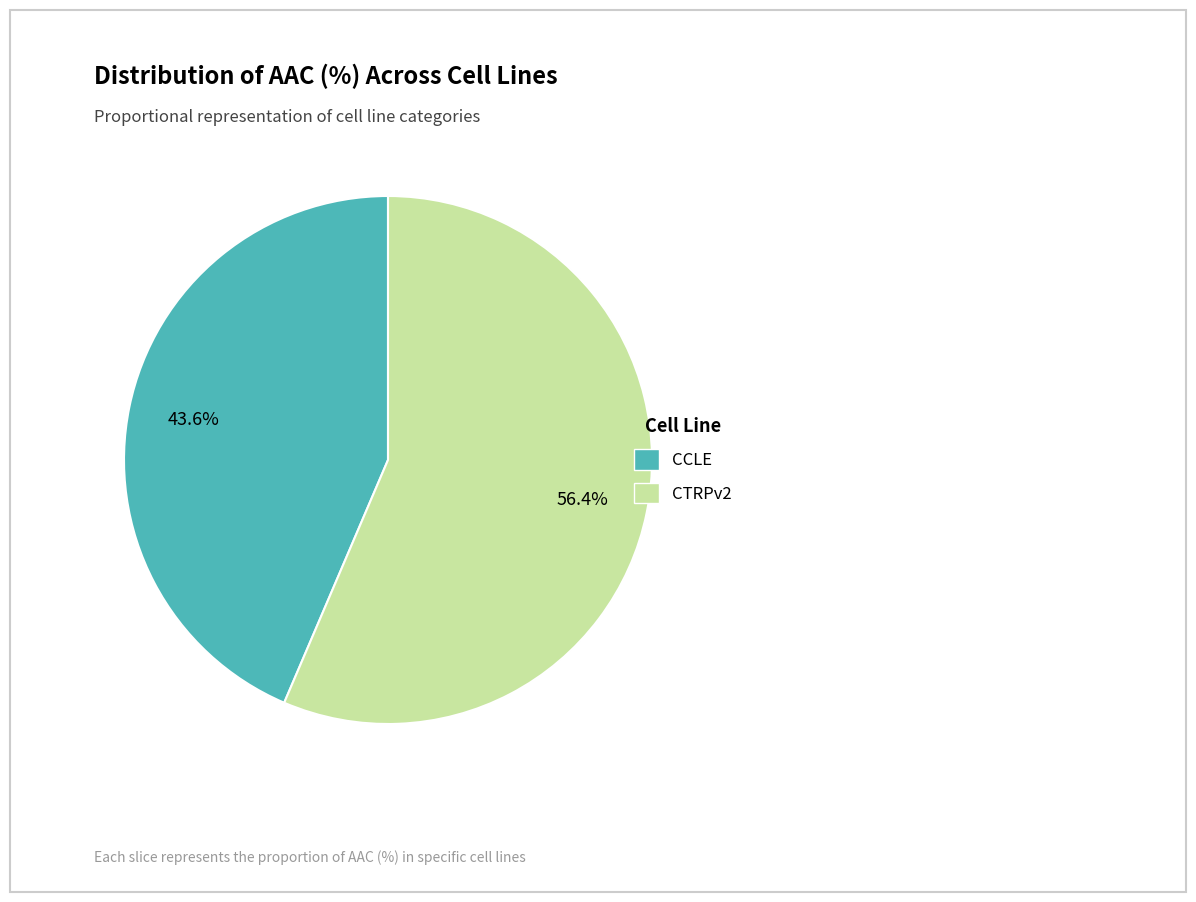

Count the number of slices in the pie.

2